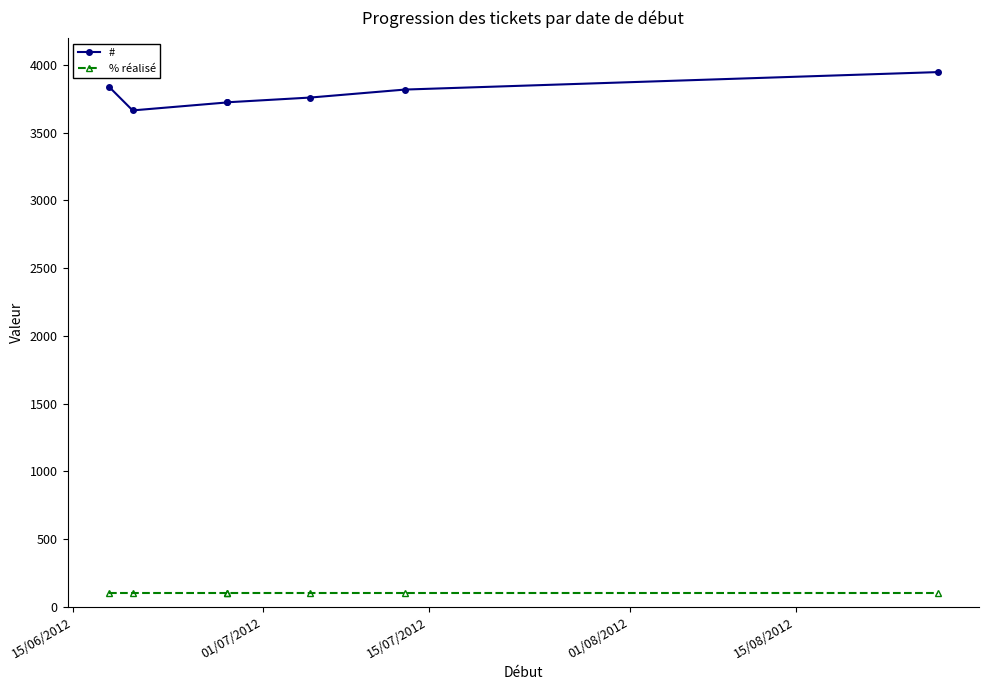

Rank the series by their maximum value, from lowest to highest.

% réalisé, #